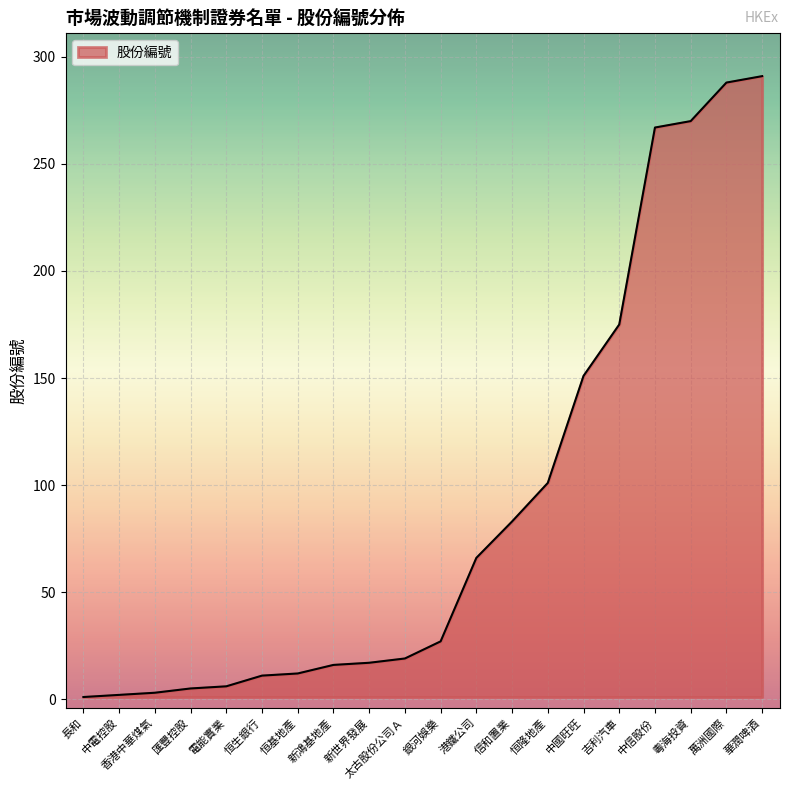

What is the difference between the values at 太古股份公司Ａ and 華潤啤酒?

272